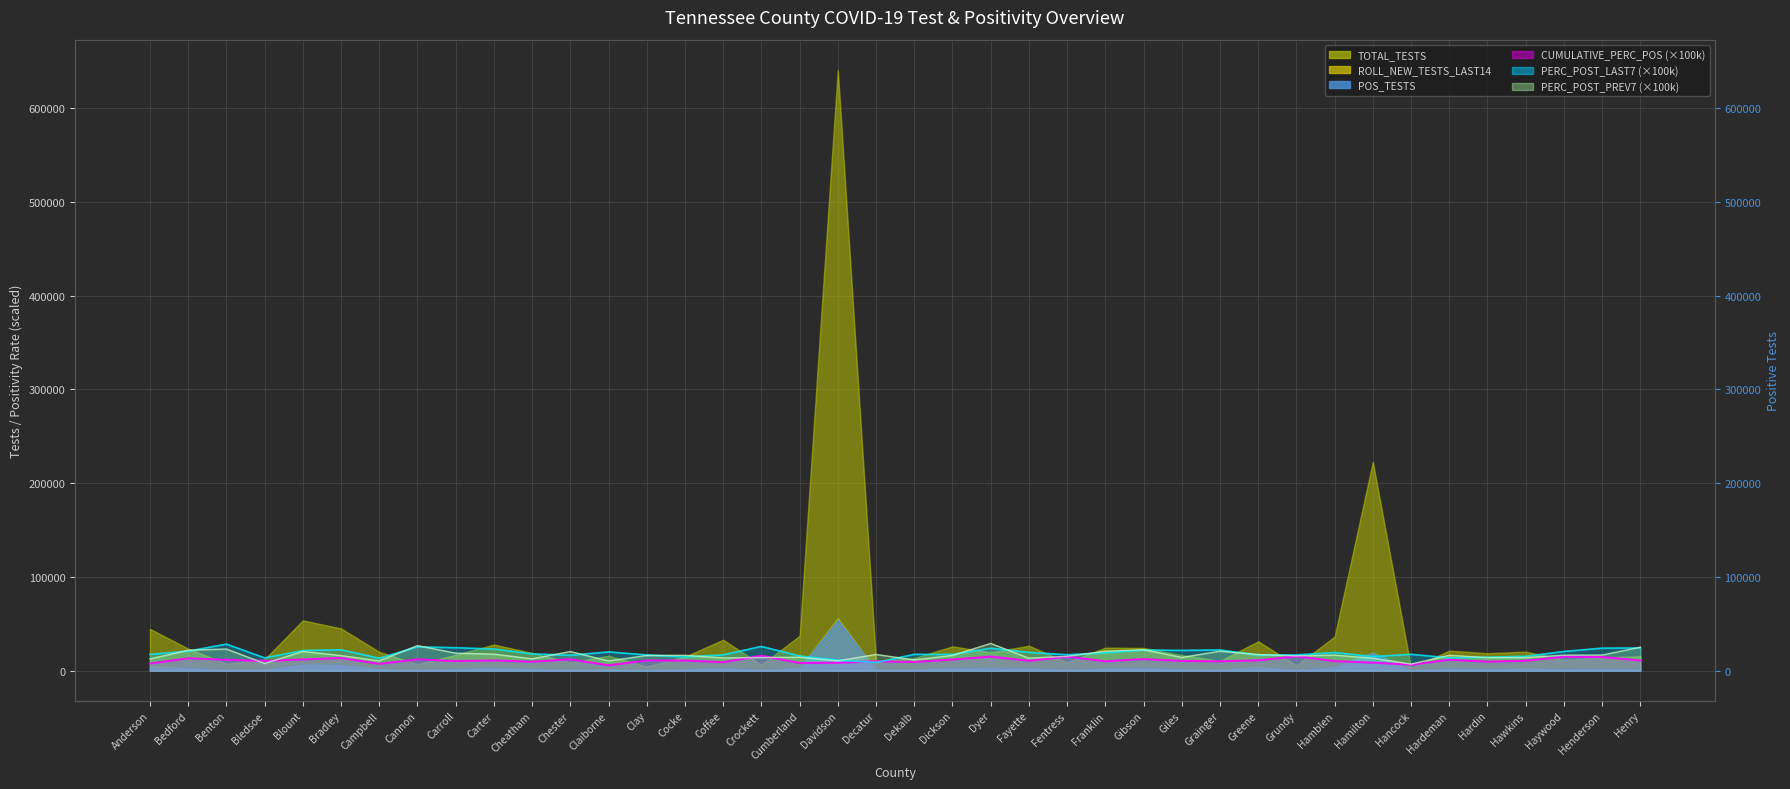

At which label does CUMULATIVE_PERC_POS reach its peak?

Crockett